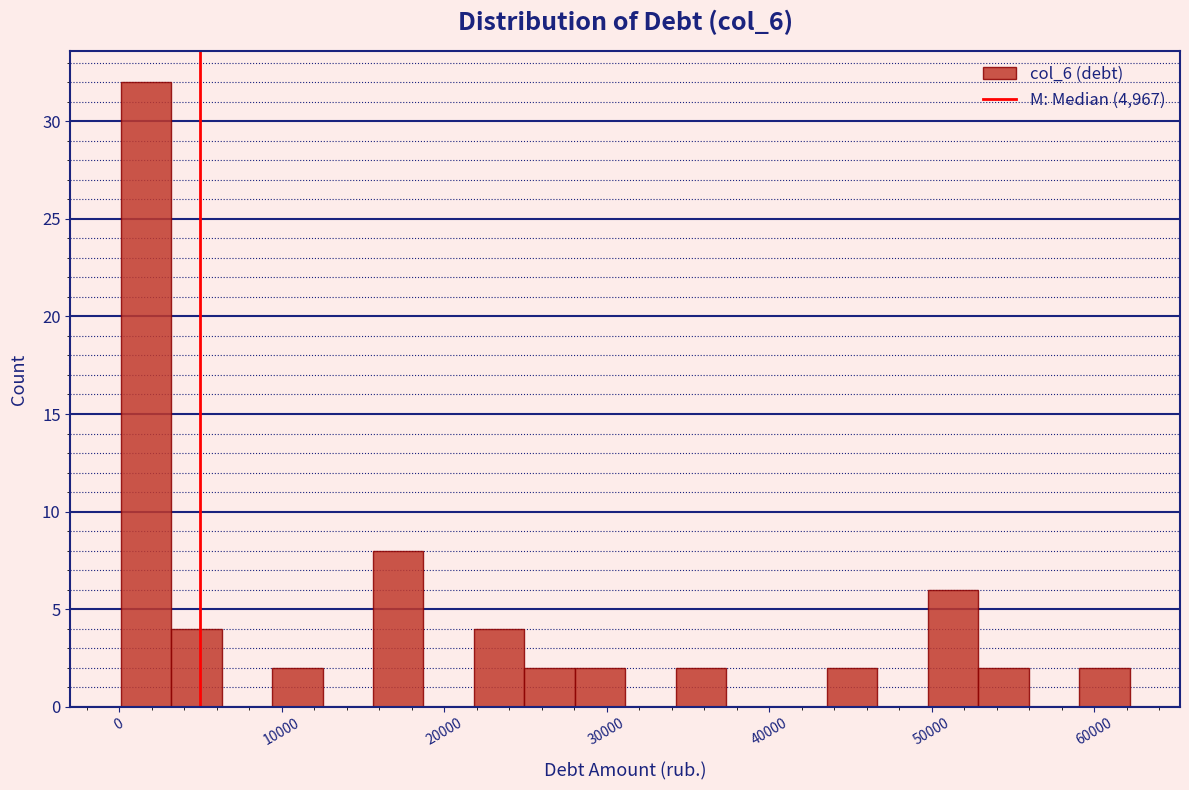

Read against the x-axis, roughly where is the centre of the tallest bar?

2000